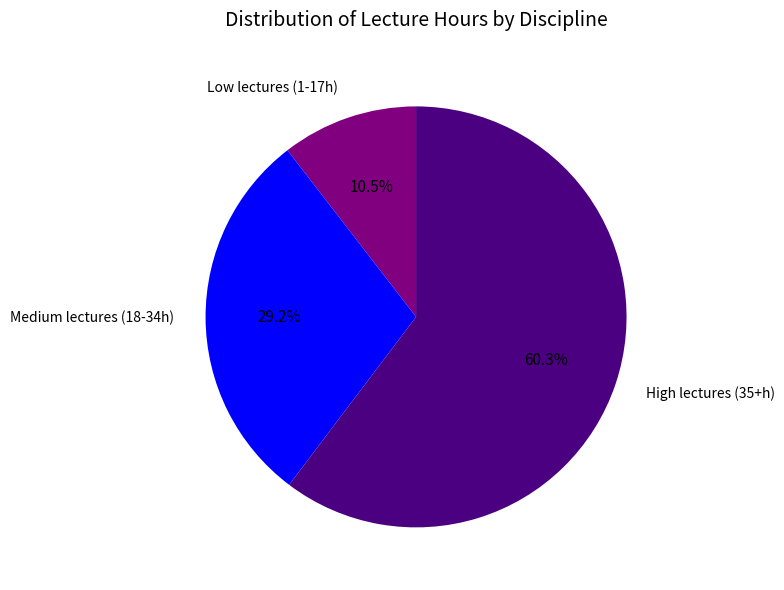

Is there any slice that represents more than half of the pie?

Yes